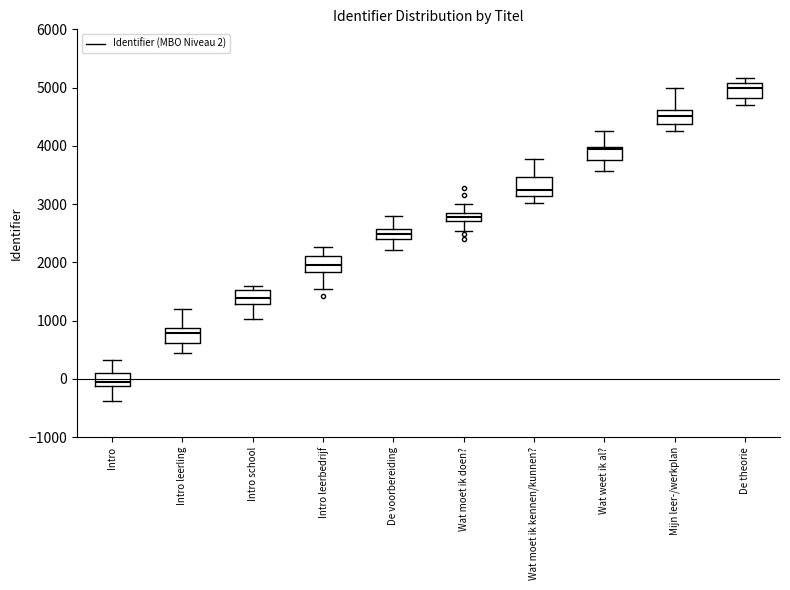

Which box has the lowest median line?

Intro